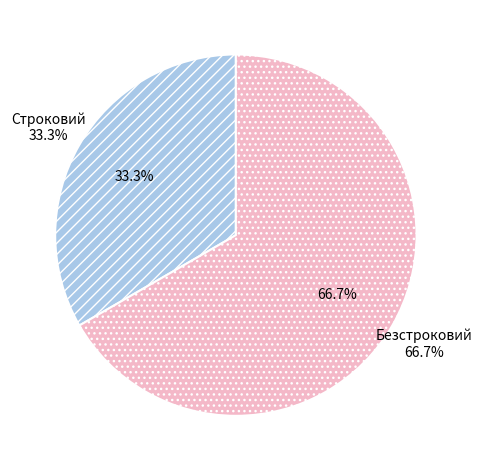

To the nearest percent, what portion does Строковий represent?

33%